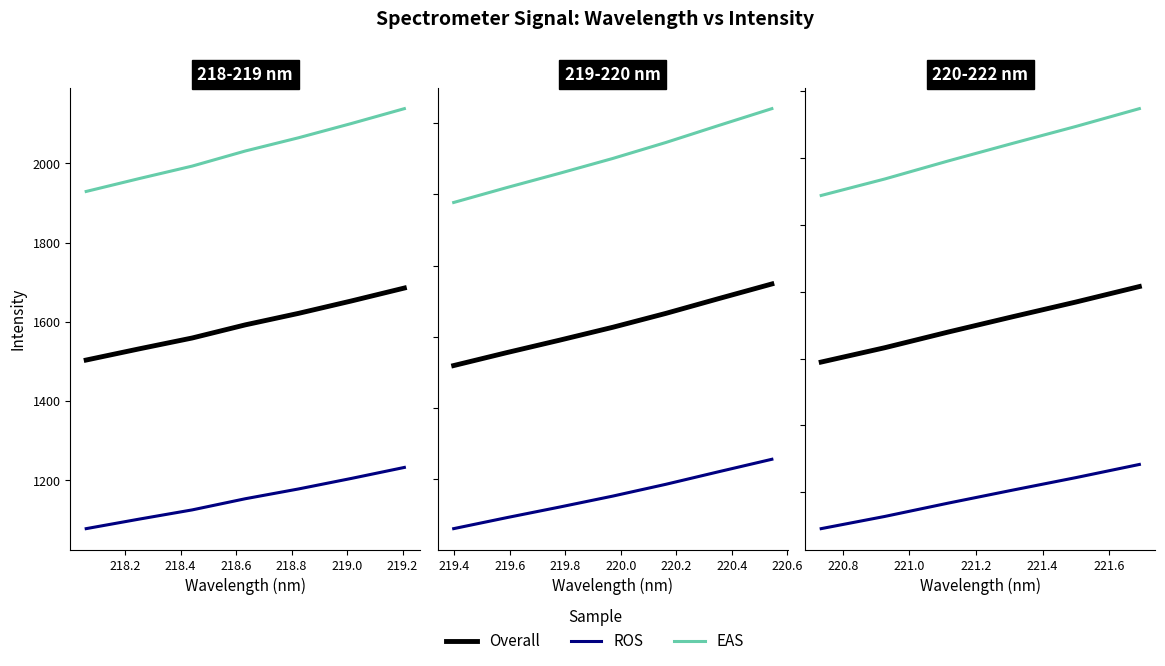

Which series has the largest total across all categories?

EAS